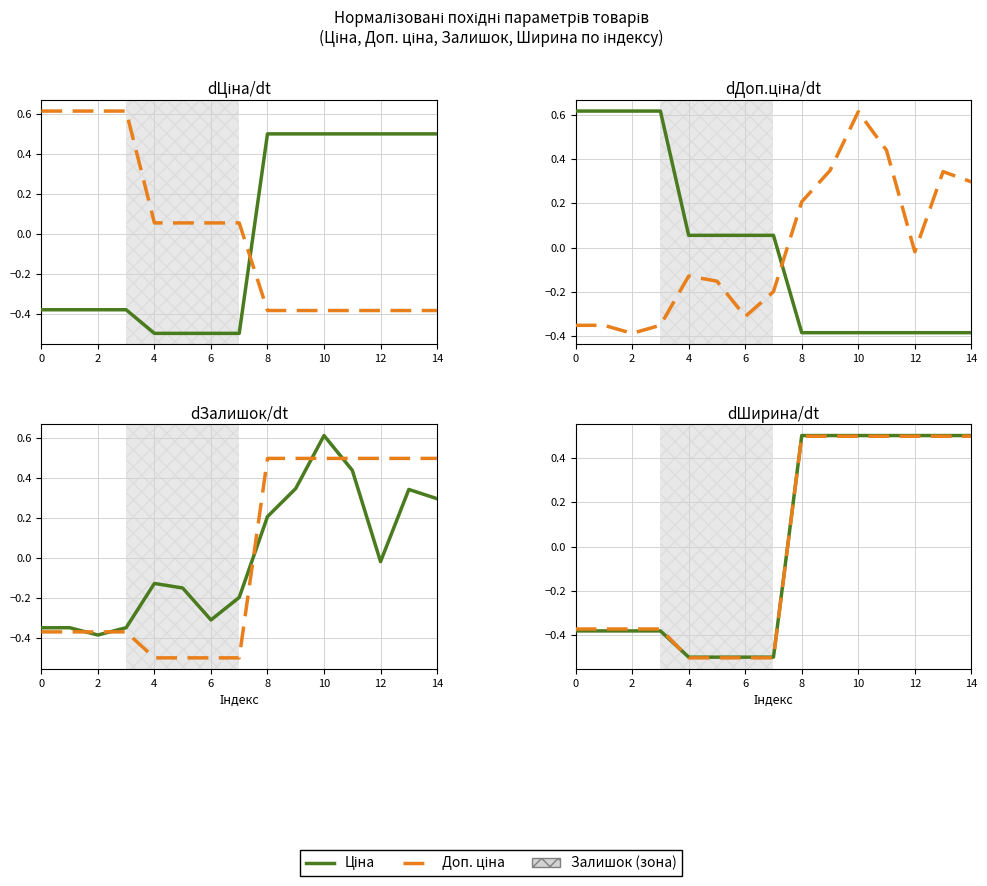

At which label does Доп. ціна first exceed 0?

8